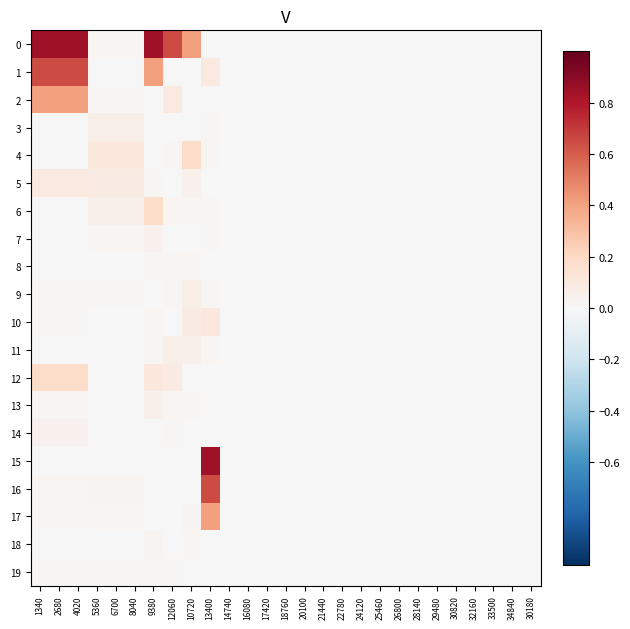

Reading left to right, list all the values displayed in this chart.

0: 1340=0.8	2680=0.8	4020=0.8	5360=0.0	6700=0.0	8040=0.0	9380=0.8	12060=0.7	10720=0.4	13400=0.0	14740=0.0	16080=0.0	17420=0.0	18760=0.0	20100=0.0	21440=0.0	22780=0.0	24120=0.0	25460=0.0	26800=0.0	28140=0.0	29480=0.0	30820=0.0	32160=0.0	33500=0.0	34840=0.0	30180=0.0
1: 1340=0.7	2680=0.7	4020=0.7	5360=0.0	6700=0.0	8040=0.0	9380=0.4	12060=0.0	10720=0.0	13400=0.1	14740=0.0	16080=0.0	17420=0.0	18760=0.0	20100=0.0	21440=0.0	22780=0.0	24120=0.0	25460=0.0	26800=0.0	28140=0.0	29480=0.0	30820=0.0	32160=0.0	33500=0.0	34840=0.0	30180=0.0
2: 1340=0.4	2680=0.4	4020=0.4	5360=0.0	6700=0.0	8040=0.0	9380=0.0	12060=0.1	10720=0.0	13400=0.0	14740=0.0	16080=0.0	17420=0.0	18760=0.0	20100=0.0	21440=0.0	22780=0.0	24120=0.0	25460=0.0	26800=0.0	28140=0.0	29480=0.0	30820=0.0	32160=0.0	33500=0.0	34840=0.0	30180=0.0
3: 1340=0.0	2680=0.0	4020=0.0	5360=0.1	6700=0.1	8040=0.1	9380=0.0	12060=0.0	10720=0.0	13400=0.0	14740=0.0	16080=0.0	17420=0.0	18760=0.0	20100=0.0	21440=0.0	22780=0.0	24120=0.0	25460=0.0	26800=0.0	28140=0.0	29480=0.0	30820=0.0	32160=0.0	33500=0.0	34840=0.0	30180=0.0
4: 1340=0.0	2680=0.0	4020=0.0	5360=0.1	6700=0.1	8040=0.1	9380=0.0	12060=0.0	10720=0.2	13400=0.0	14740=0.0	16080=0.0	17420=0.0	18760=0.0	20100=0.0	21440=0.0	22780=0.0	24120=0.0	25460=0.0	26800=0.0	28140=0.0	29480=0.0	30820=0.0	32160=0.0	33500=0.0	34840=0.0	30180=0.0
5: 1340=0.1	2680=0.1	4020=0.1	5360=0.1	6700=0.1	8040=0.1	9380=0.0	12060=0.0	10720=0.0	13400=0.0	14740=0.0	16080=0.0	17420=0.0	18760=0.0	20100=0.0	21440=0.0	22780=0.0	24120=0.0	25460=0.0	26800=0.0	28140=0.0	29480=0.0	30820=0.0	32160=0.0	33500=0.0	34840=0.0	30180=0.0
6: 1340=0.0	2680=0.0	4020=0.0	5360=0.1	6700=0.1	8040=0.1	9380=0.2	12060=0.0	10720=0.0	13400=0.0	14740=0.0	16080=0.0	17420=0.0	18760=0.0	20100=0.0	21440=0.0	22780=0.0	24120=0.0	25460=0.0	26800=0.0	28140=0.0	29480=0.0	30820=0.0	32160=0.0	33500=0.0	34840=0.0	30180=0.0
7: 1340=0.0	2680=0.0	4020=0.0	5360=0.0	6700=0.0	8040=0.0	9380=0.0	12060=0.0	10720=0.0	13400=0.0	14740=0.0	16080=0.0	17420=0.0	18760=0.0	20100=0.0	21440=0.0	22780=0.0	24120=0.0	25460=0.0	26800=0.0	28140=0.0	29480=0.0	30820=0.0	32160=0.0	33500=0.0	34840=0.0	30180=0.0
8: 1340=0.0	2680=0.0	4020=0.0	5360=0.0	6700=0.0	8040=0.0	9380=0.0	12060=0.0	10720=0.0	13400=0.0	14740=0.0	16080=0.0	17420=0.0	18760=0.0	20100=0.0	21440=0.0	22780=0.0	24120=0.0	25460=0.0	26800=0.0	28140=0.0	29480=0.0	30820=0.0	32160=0.0	33500=0.0	34840=0.0	30180=0.0
9: 1340=0.0	2680=0.0	4020=0.0	5360=0.0	6700=0.0	8040=0.0	9380=0.0	12060=0.0	10720=0.1	13400=0.0	14740=0.0	16080=0.0	17420=0.0	18760=0.0	20100=0.0	21440=0.0	22780=0.0	24120=0.0	25460=0.0	26800=0.0	28140=0.0	29480=0.0	30820=0.0	32160=0.0	33500=0.0	34840=0.0	30180=0.0
10: 1340=0.0	2680=0.0	4020=0.0	5360=0.0	6700=0.0	8040=0.0	9380=0.0	12060=0.0	10720=0.1	13400=0.1	14740=0.0	16080=0.0	17420=0.0	18760=0.0	20100=0.0	21440=0.0	22780=0.0	24120=0.0	25460=0.0	26800=0.0	28140=0.0	29480=0.0	30820=0.0	32160=0.0	33500=0.0	34840=0.0	30180=0.0
11: 1340=0.0	2680=0.0	4020=0.0	5360=0.0	6700=0.0	8040=0.0	9380=0.0	12060=0.1	10720=0.1	13400=0.0	14740=0.0	16080=0.0	17420=0.0	18760=0.0	20100=0.0	21440=0.0	22780=0.0	24120=0.0	25460=0.0	26800=0.0	28140=0.0	29480=0.0	30820=0.0	32160=0.0	33500=0.0	34840=0.0	30180=0.0
12: 1340=0.2	2680=0.2	4020=0.2	5360=0.0	6700=0.0	8040=0.0	9380=0.1	12060=0.1	10720=0.0	13400=0.0	14740=0.0	16080=0.0	17420=0.0	18760=0.0	20100=0.0	21440=0.0	22780=0.0	24120=0.0	25460=0.0	26800=0.0	28140=0.0	29480=0.0	30820=0.0	32160=0.0	33500=0.0	34840=0.0	30180=0.0
13: 1340=0.0	2680=0.0	4020=0.0	5360=0.0	6700=0.0	8040=0.0	9380=0.1	12060=0.0	10720=0.0	13400=0.0	14740=0.0	16080=0.0	17420=0.0	18760=0.0	20100=0.0	21440=0.0	22780=0.0	24120=0.0	25460=0.0	26800=0.0	28140=0.0	29480=0.0	30820=0.0	32160=0.0	33500=0.0	34840=0.0	30180=0.0
14: 1340=0.0	2680=0.0	4020=0.0	5360=0.0	6700=0.0	8040=0.0	9380=0.0	12060=0.0	10720=0.0	13400=0.0	14740=0.0	16080=0.0	17420=0.0	18760=0.0	20100=0.0	21440=0.0	22780=0.0	24120=0.0	25460=0.0	26800=0.0	28140=0.0	29480=0.0	30820=0.0	32160=0.0	33500=0.0	34840=0.0	30180=0.0
15: 1340=0.0	2680=0.0	4020=0.0	5360=0.0	6700=0.0	8040=0.0	9380=0.0	12060=0.0	10720=0.0	13400=0.8	14740=0.0	16080=0.0	17420=0.0	18760=0.0	20100=0.0	21440=0.0	22780=0.0	24120=0.0	25460=0.0	26800=0.0	28140=0.0	29480=0.0	30820=0.0	32160=0.0	33500=0.0	34840=0.0	30180=0.0
16: 1340=0.0	2680=0.0	4020=0.0	5360=0.0	6700=0.0	8040=0.0	9380=0.0	12060=0.0	10720=0.0	13400=0.7	14740=0.0	16080=0.0	17420=0.0	18760=0.0	20100=0.0	21440=0.0	22780=0.0	24120=0.0	25460=0.0	26800=0.0	28140=0.0	29480=0.0	30820=0.0	32160=0.0	33500=0.0	34840=0.0	30180=0.0
17: 1340=0.0	2680=0.0	4020=0.0	5360=0.0	6700=0.0	8040=0.0	9380=0.0	12060=0.0	10720=0.0	13400=0.4	14740=0.0	16080=0.0	17420=0.0	18760=0.0	20100=0.0	21440=0.0	22780=0.0	24120=0.0	25460=0.0	26800=0.0	28140=0.0	29480=0.0	30820=0.0	32160=0.0	33500=0.0	34840=0.0	30180=0.0
18: 1340=0.0	2680=0.0	4020=0.0	5360=0.0	6700=0.0	8040=0.0	9380=0.0	12060=0.0	10720=0.0	13400=0.0	14740=0.0	16080=0.0	17420=0.0	18760=0.0	20100=0.0	21440=0.0	22780=0.0	24120=0.0	25460=0.0	26800=0.0	28140=0.0	29480=0.0	30820=0.0	32160=0.0	33500=0.0	34840=0.0	30180=0.0
19: 1340=0.0	2680=0.0	4020=0.0	5360=0.0	6700=0.0	8040=0.0	9380=0.0	12060=0.0	10720=0.0	13400=0.0	14740=0.0	16080=0.0	17420=0.0	18760=0.0	20100=0.0	21440=0.0	22780=0.0	24120=0.0	25460=0.0	26800=0.0	28140=0.0	29480=0.0	30820=0.0	32160=0.0	33500=0.0	34840=0.0	30180=0.0